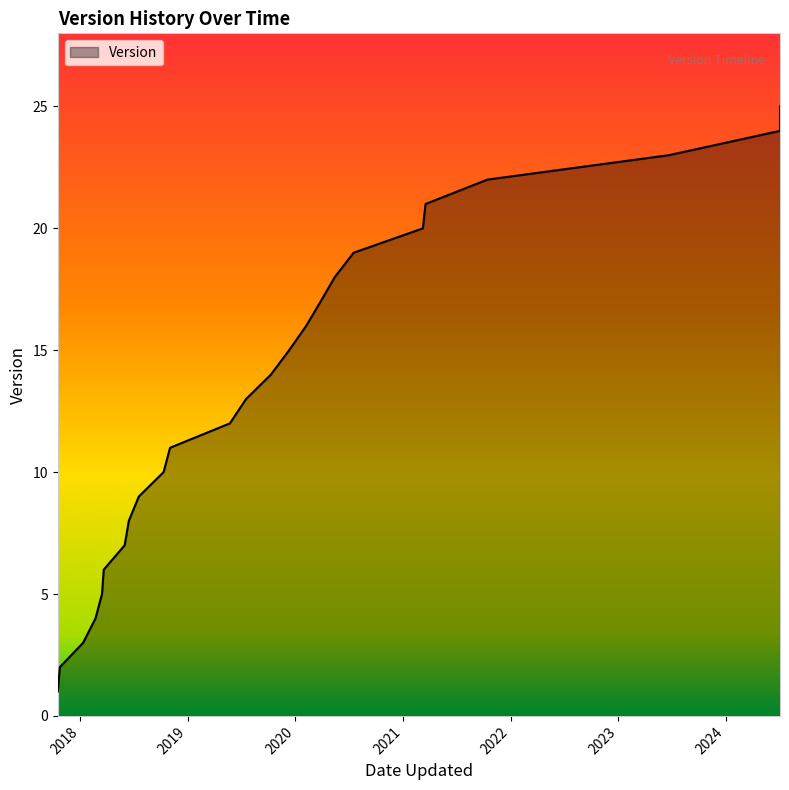

True or false: the data has more than 1 interior local peaks.

False